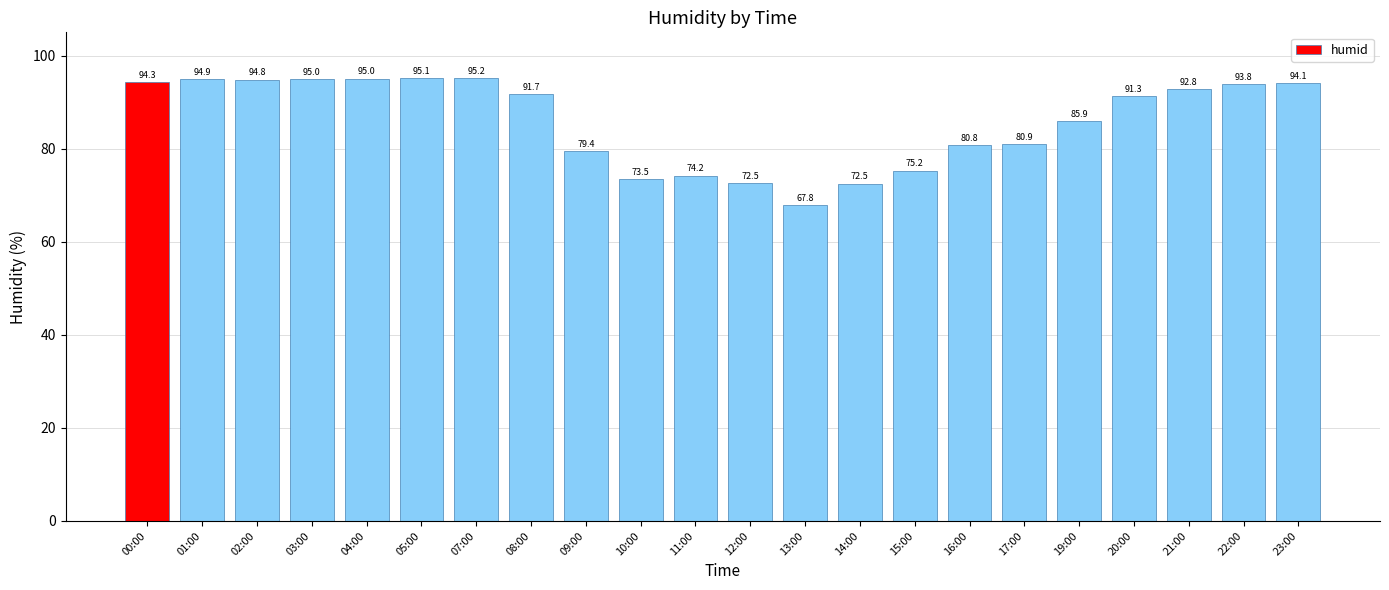

What is the difference between the maximum and second lowest values?

22.7